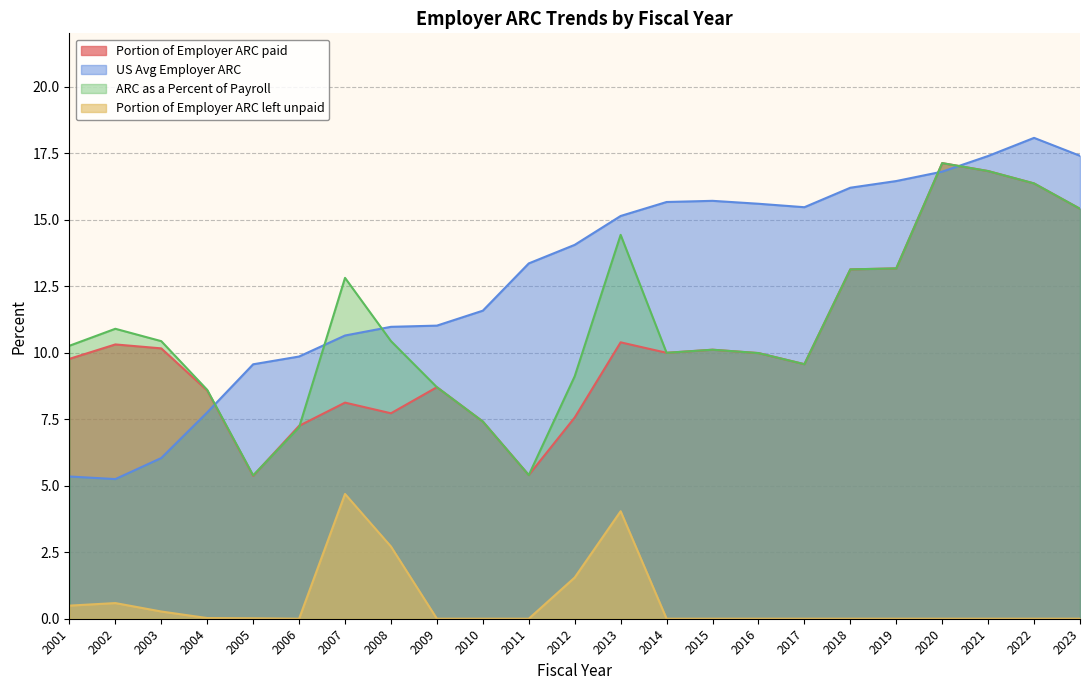

Which series ends up on top after the final intersection of US Avg Employer ARC and ARC as a Percent of Payroll?

US Avg Employer ARC